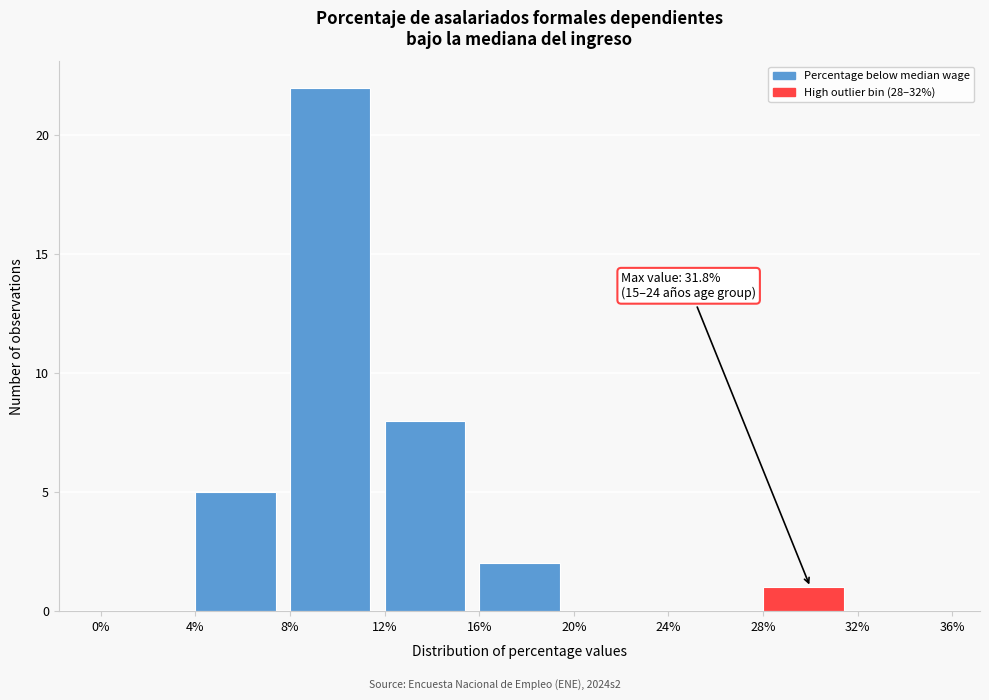

Which range on the x-axis has the tallest bar?

8% to 12%